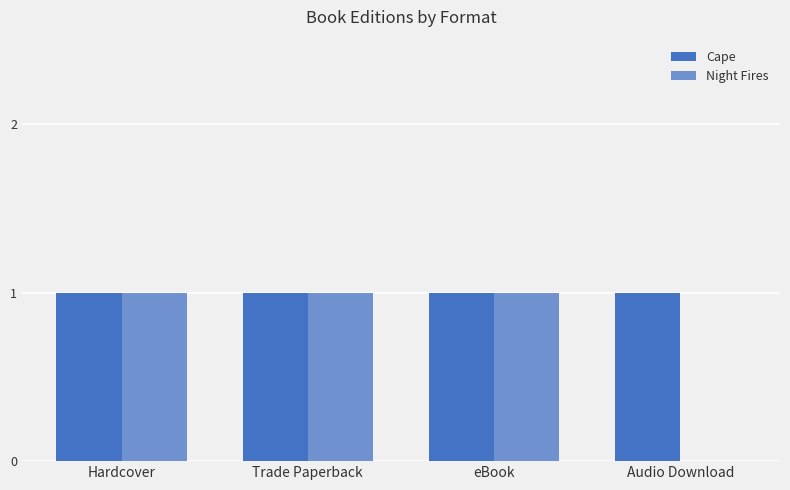

Which series has the largest range (max minus min)?

Night Fires